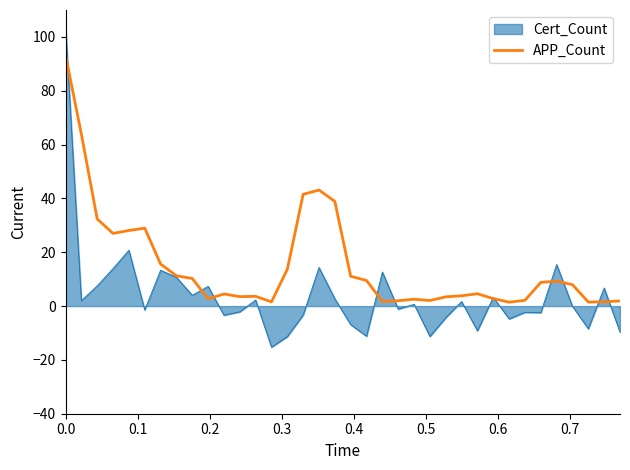

Which series has the largest range (max minus min)?

Cert_Count